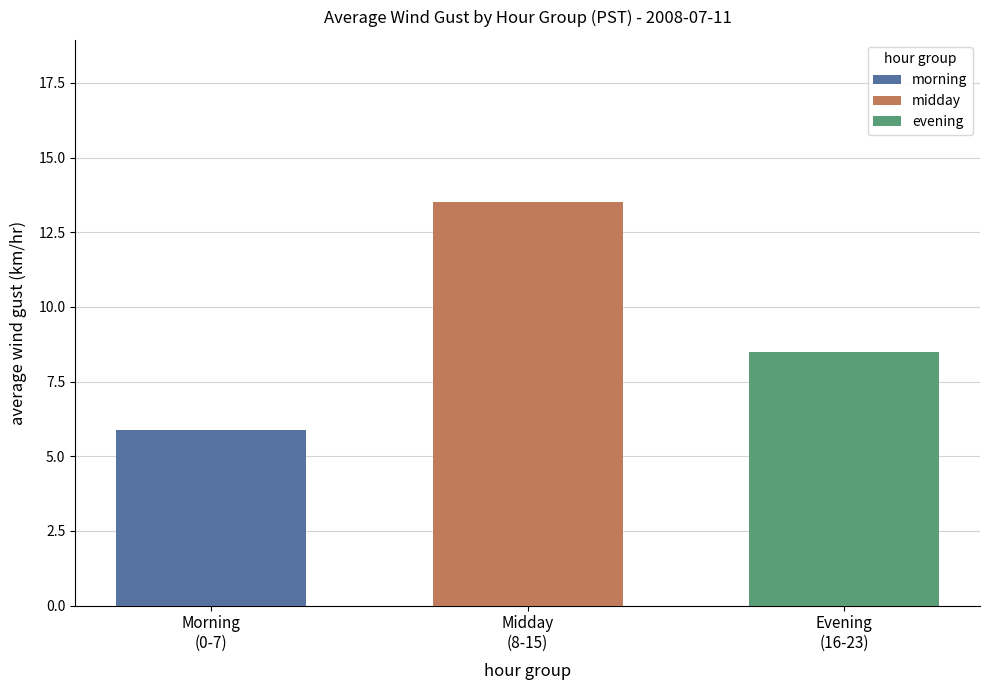

What is the maximum value shown in the chart?

13.5